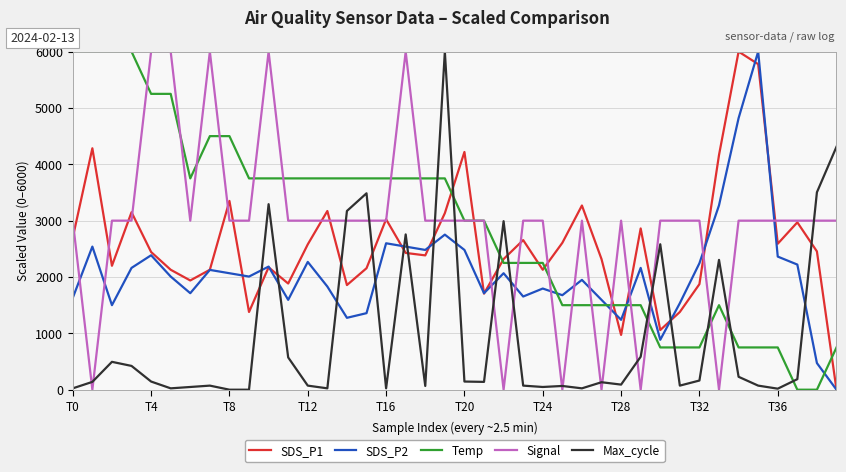

True or false: SDS_P1 and Temp intersect in this chart.

True